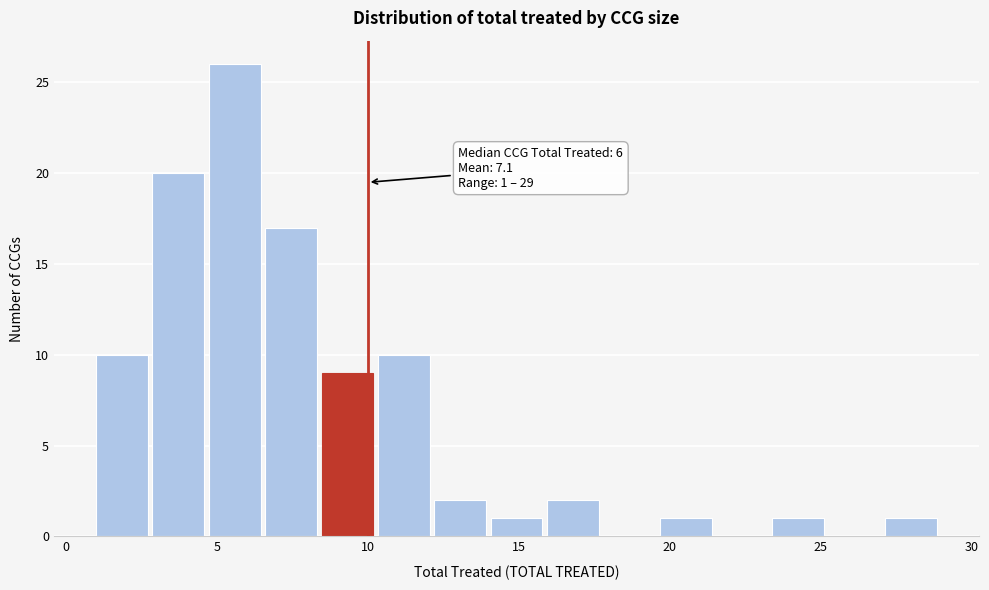

Around what value on the x-axis is the tallest bar? Give the approximate position of its centre, as read against the axis.

5.5